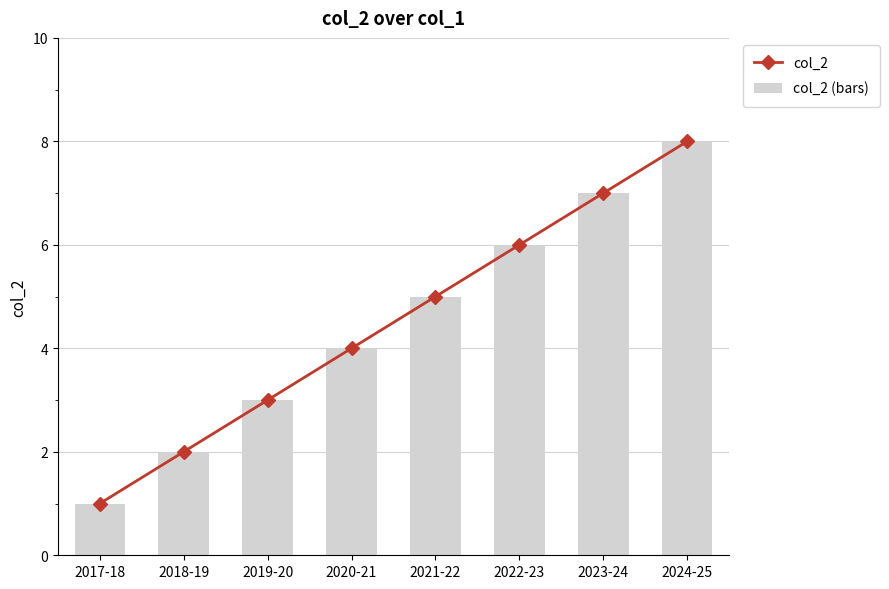

At which category does the chart reach its peak across all series?

2024-25